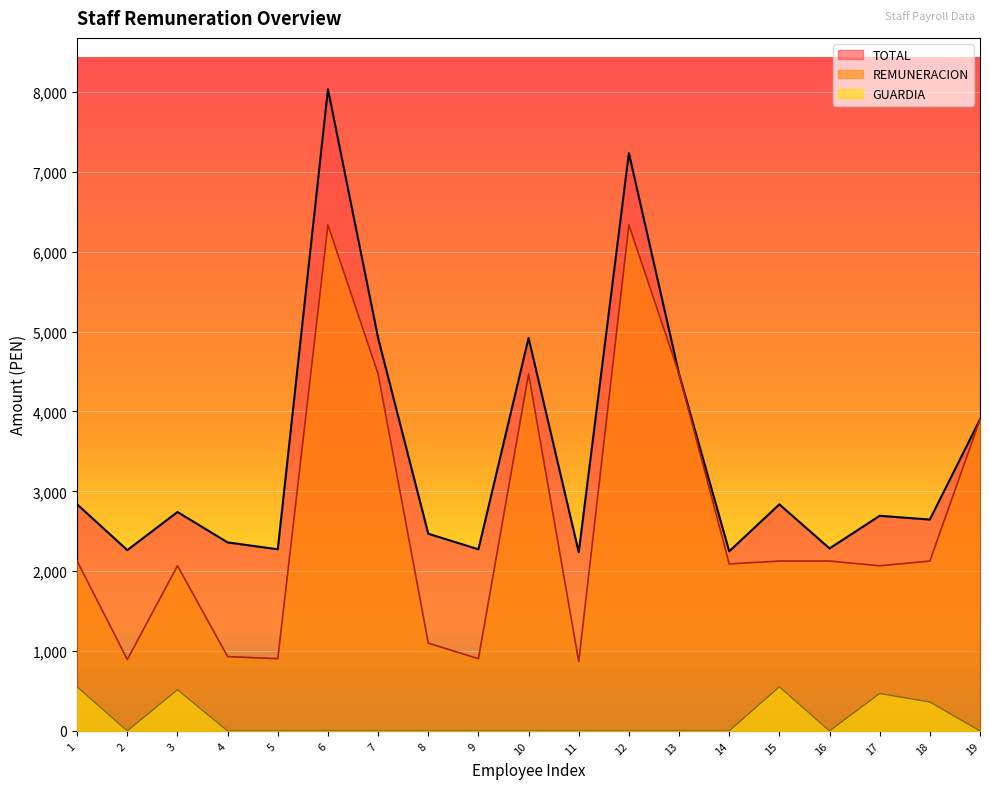

At how many categories does at least one series exceed 5551?

2